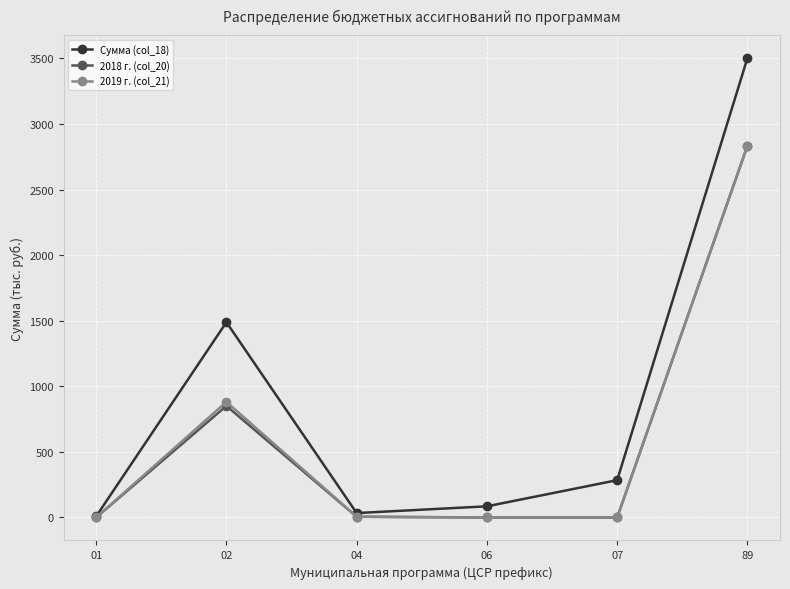

What is the difference between the highest and lowest values at 89?

668.7